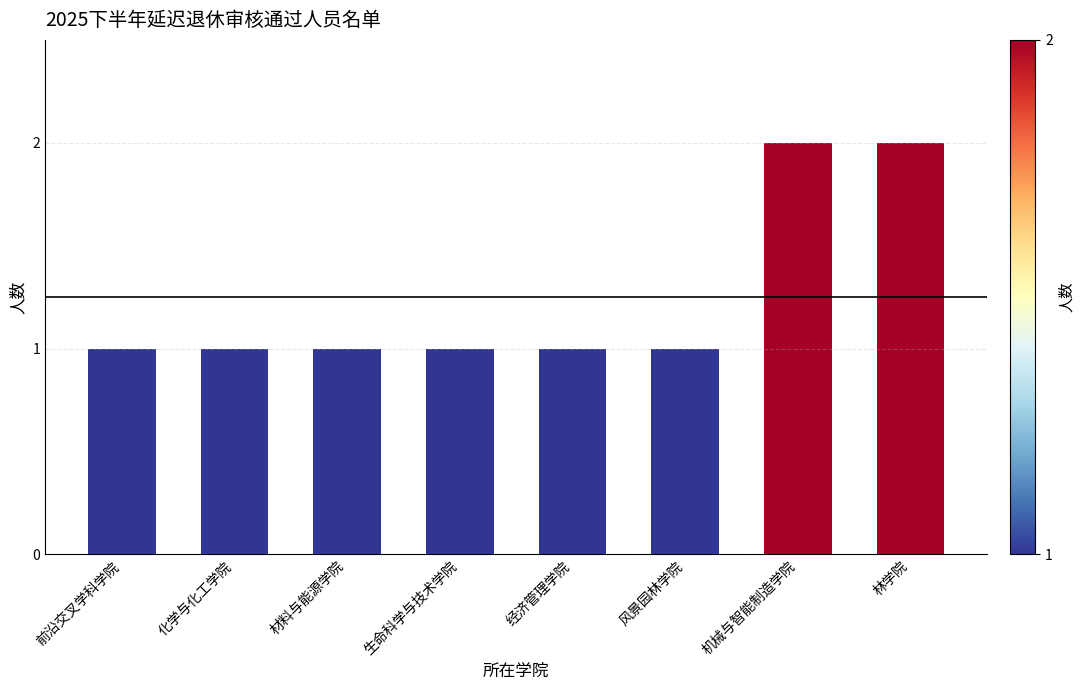

What is the greatest value displayed?

2